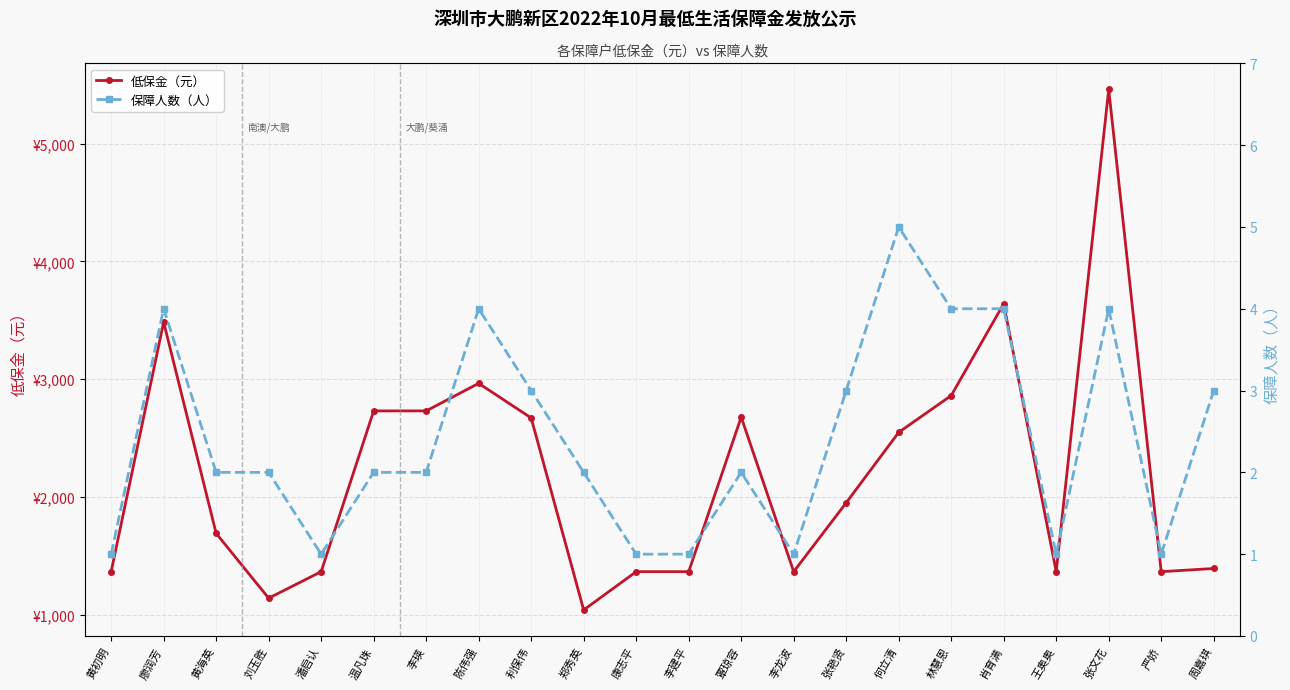

What is the sum of the 保障人数（人） values at 黄海英 and 利保伟?

5